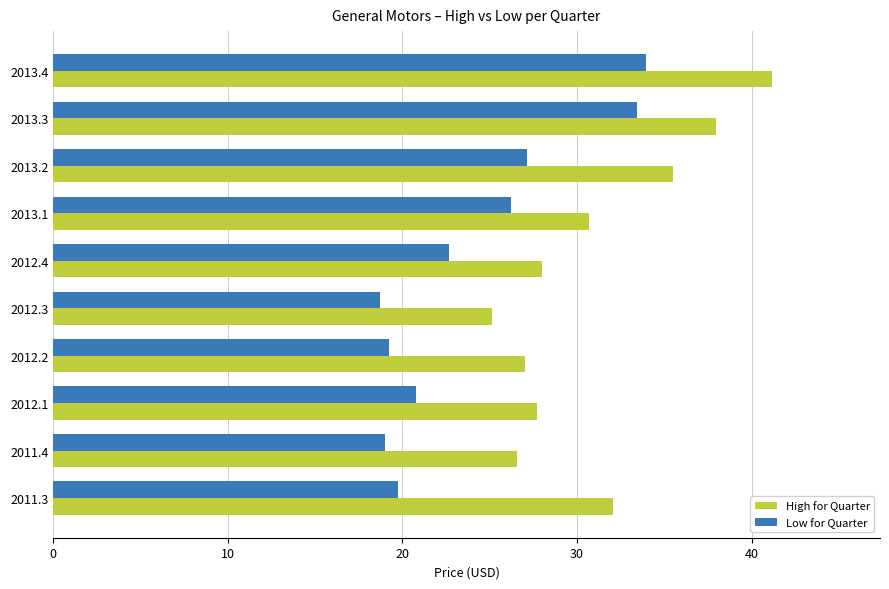

Which series has the largest total across all categories?

High for Quarter